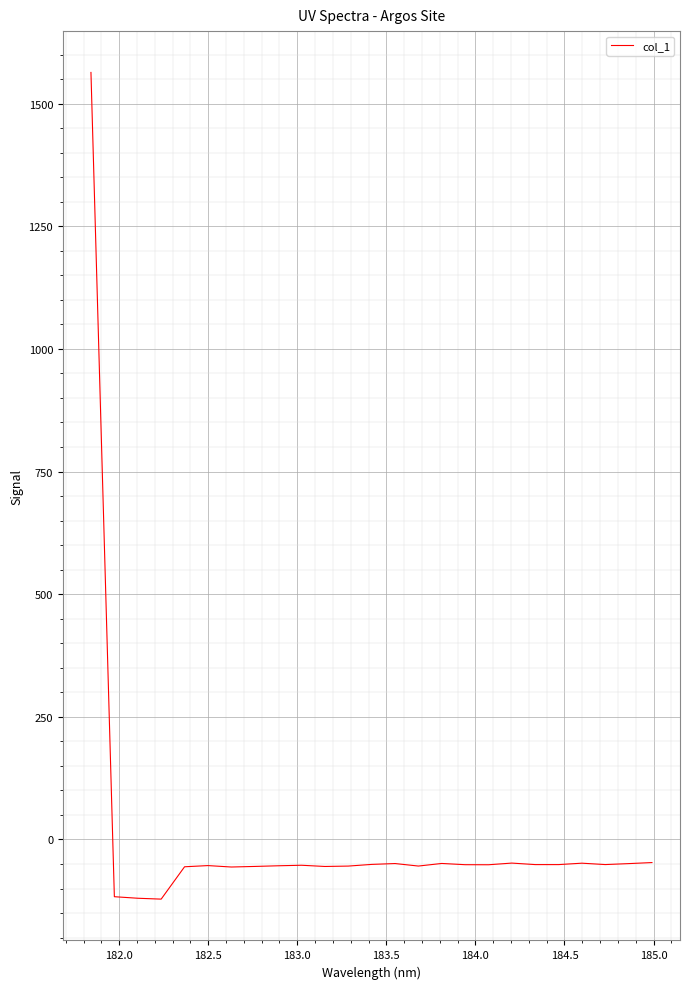

What is the greatest value displayed?

1563.5